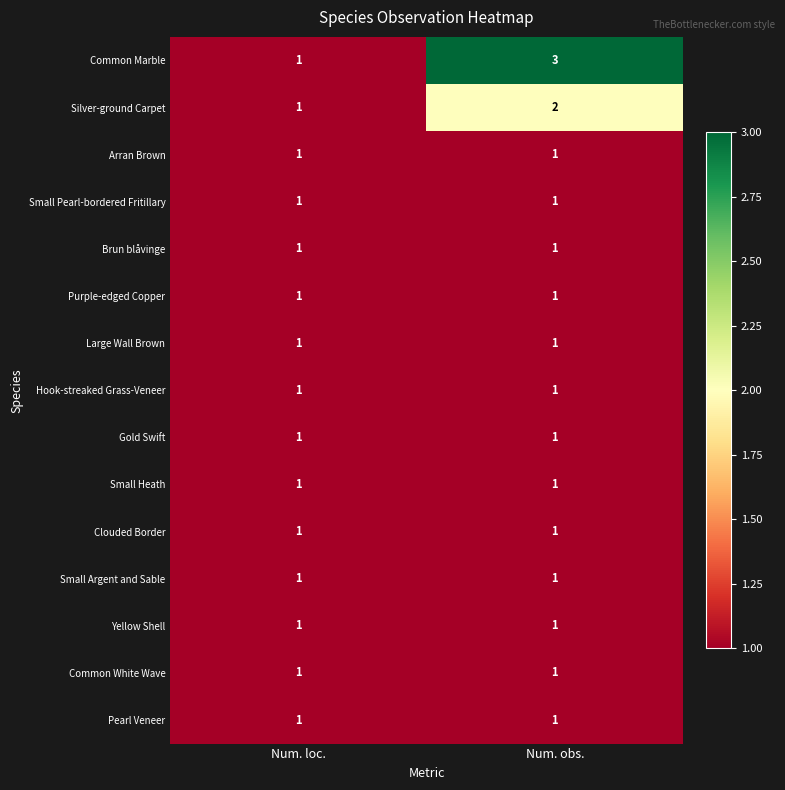

What is the maximum value shown in the chart?

3